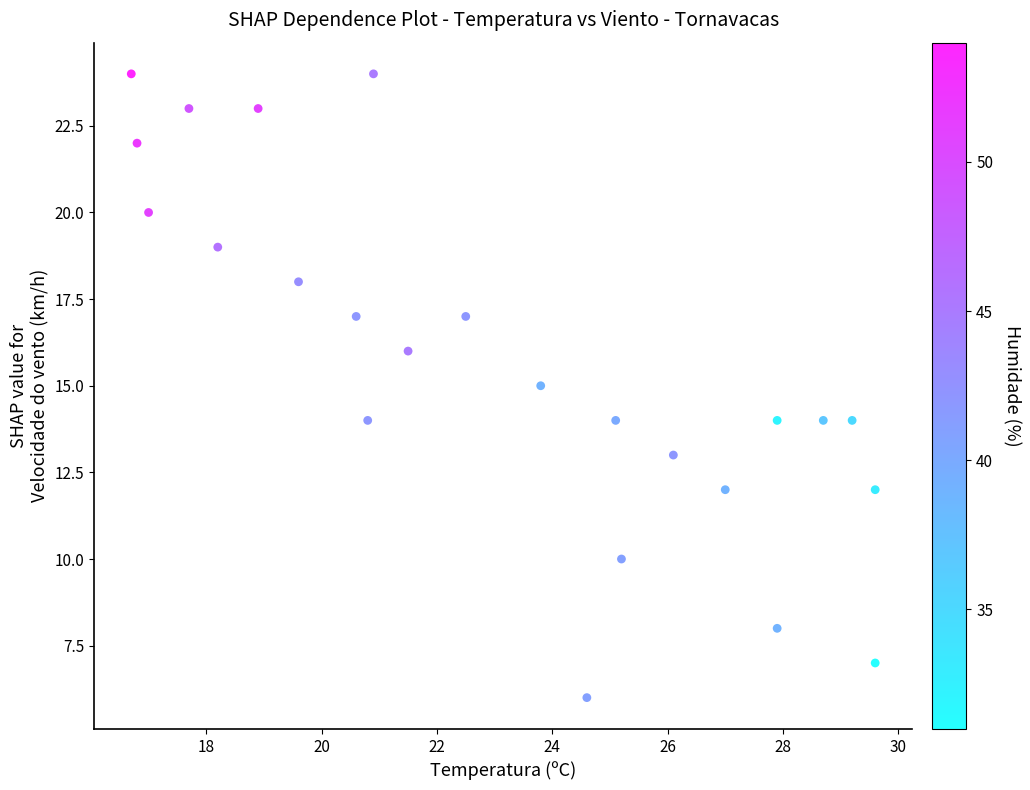

What is the range of Y values (max minus min)?

18